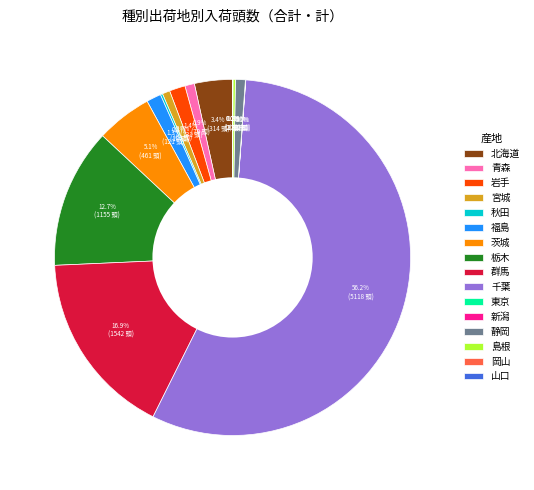

What percentage do 栃木 and 岩手 together represent?

14.1%